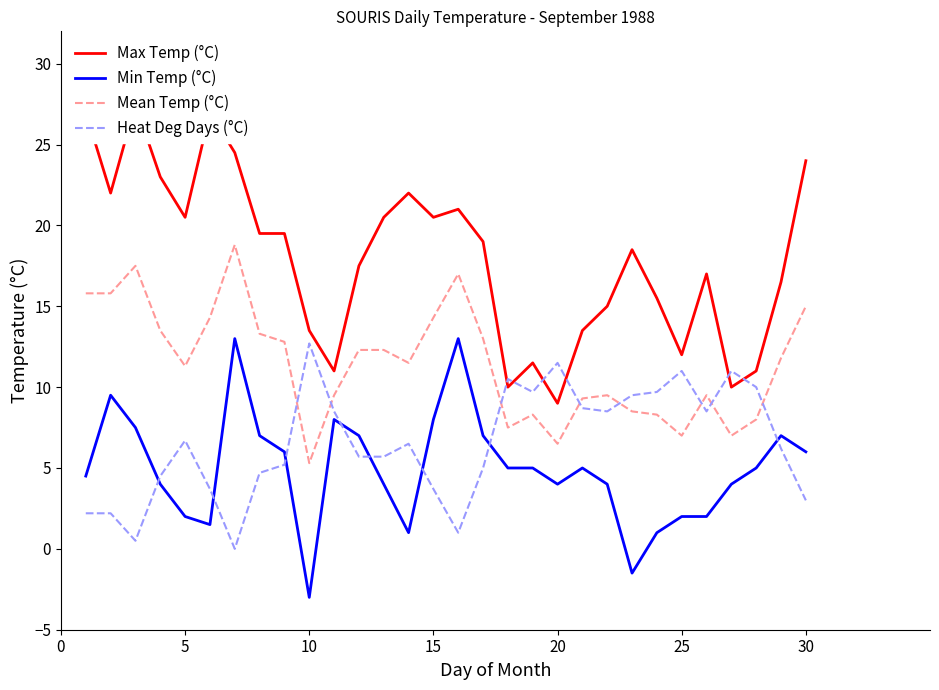

What is the minimum value for Max Temp (°C)?

9.0